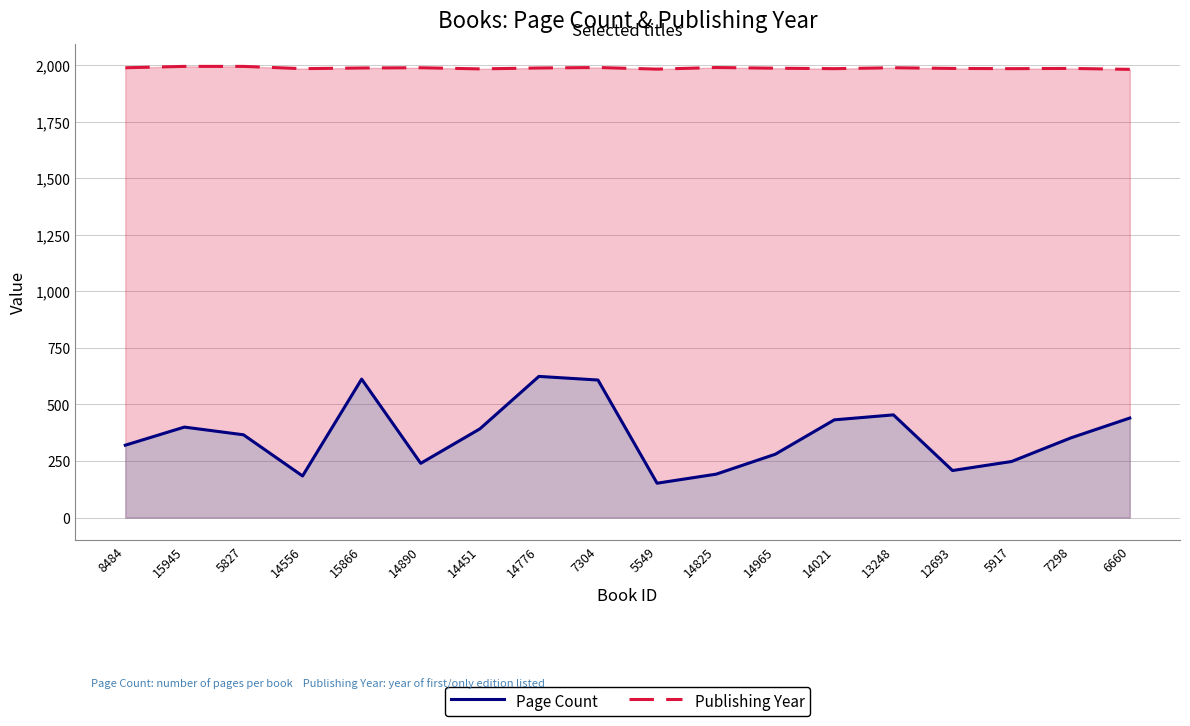

What is the sum of the Page Count values at 15945 and 5827?

766